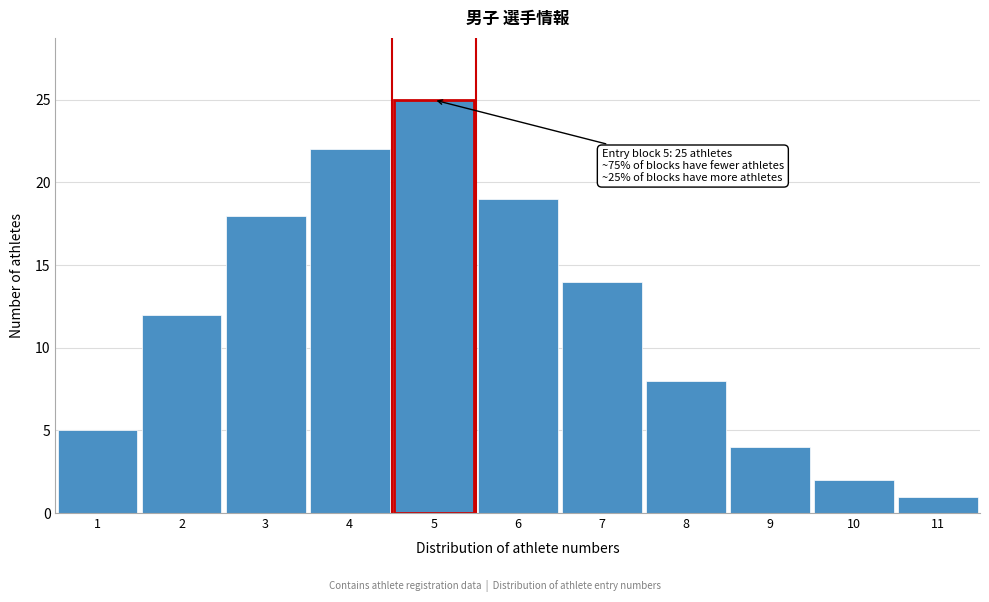

Reading right to left, transcribe all the data shown in this chart.

1	2	4	8	14	19	25	22	18	12	5